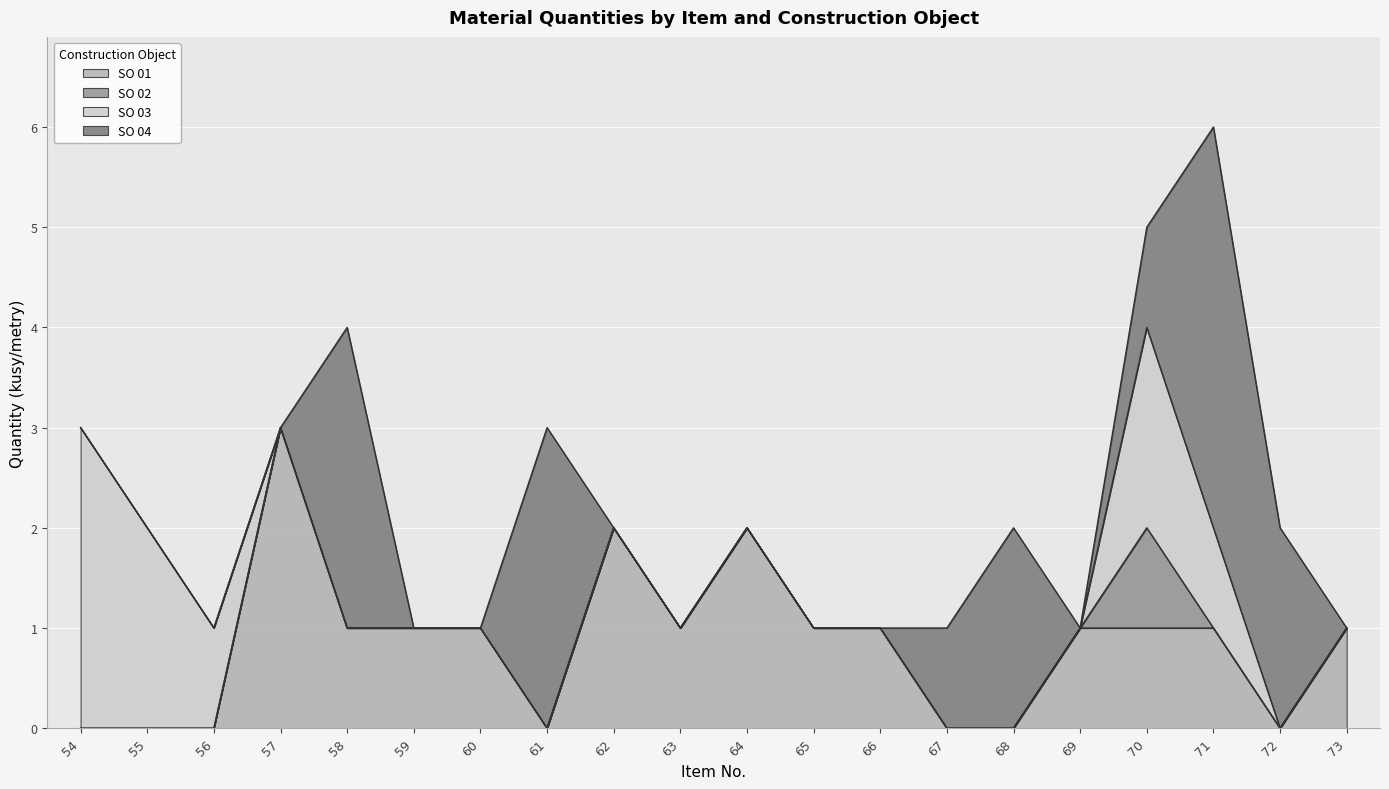

Reading right to left, extract all data points from this chart.

SO 01: 73=1	72=0	71=1	70=1	69=1	68=0	67=0	66=1	65=1	64=2	63=1	62=2	61=0	60=1	59=1	58=1	57=3	56=0	55=0	54=0
SO 02: 73=0	72=0	71=0	70=1	69=0	68=0	67=0	66=0	65=0	64=0	63=0	62=0	61=0	60=0	59=0	58=0	57=0	56=0	55=0	54=0
SO 03: 73=0	72=0	71=1	70=2	69=0	68=0	67=0	66=0	65=0	64=0	63=0	62=0	61=0	60=0	59=0	58=0	57=0	56=1	55=2	54=3
SO 04: 73=0	72=2	71=4	70=1	69=0	68=2	67=1	66=0	65=0	64=0	63=0	62=0	61=3	60=0	59=0	58=3	57=0	56=0	55=0	54=0